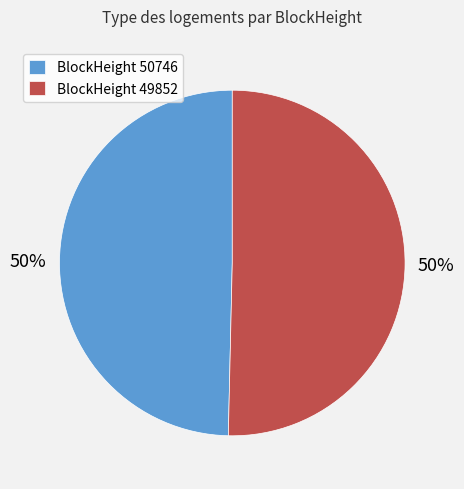

Count the number of slices in the pie.

2